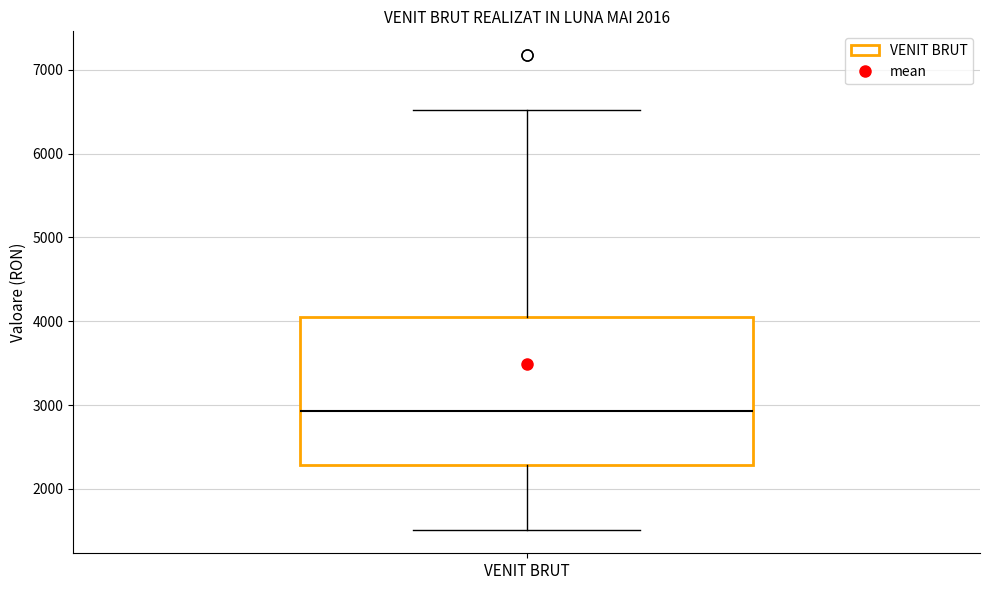

Read this box plot against the y-axis: the position of the median line, the range covered by the box, and the ends of both whiskers. The values are not printed on the chart, so give them approximately, as read against the axis.

median 2900, box 2300 to 4000, whiskers 1500 to 6500